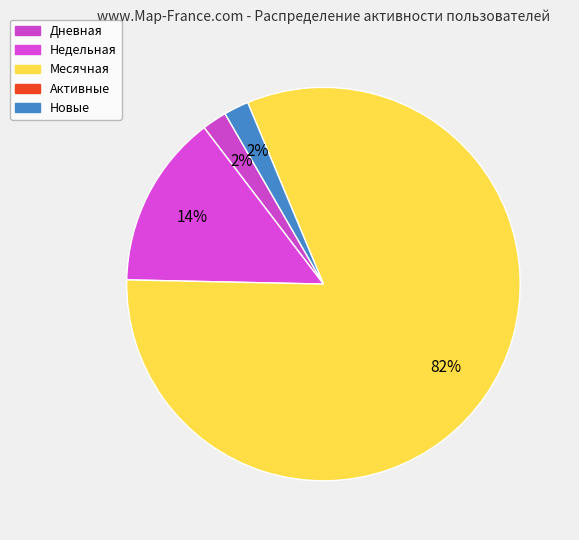

How many slices are in this pie chart?

4